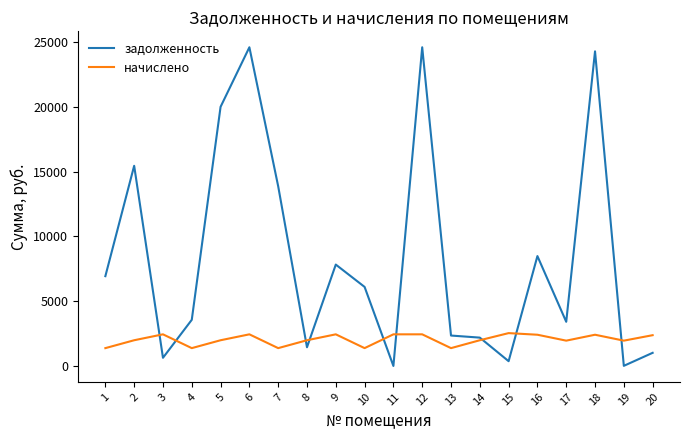

What is the sum of the начислено values at 5 and 13?

3361.8